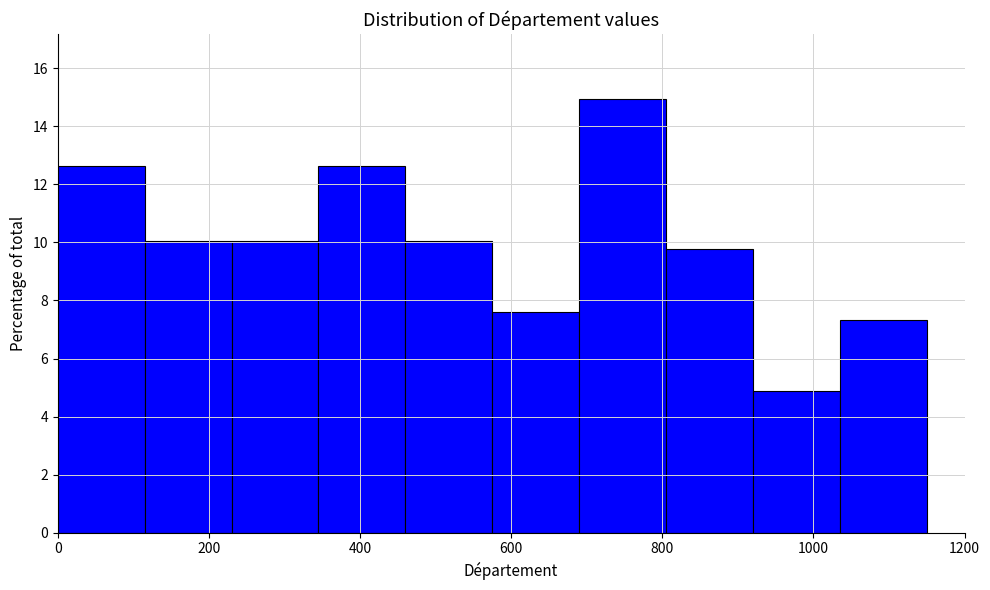

Over which range of the x-axis is the bar tallest?

690 to 805